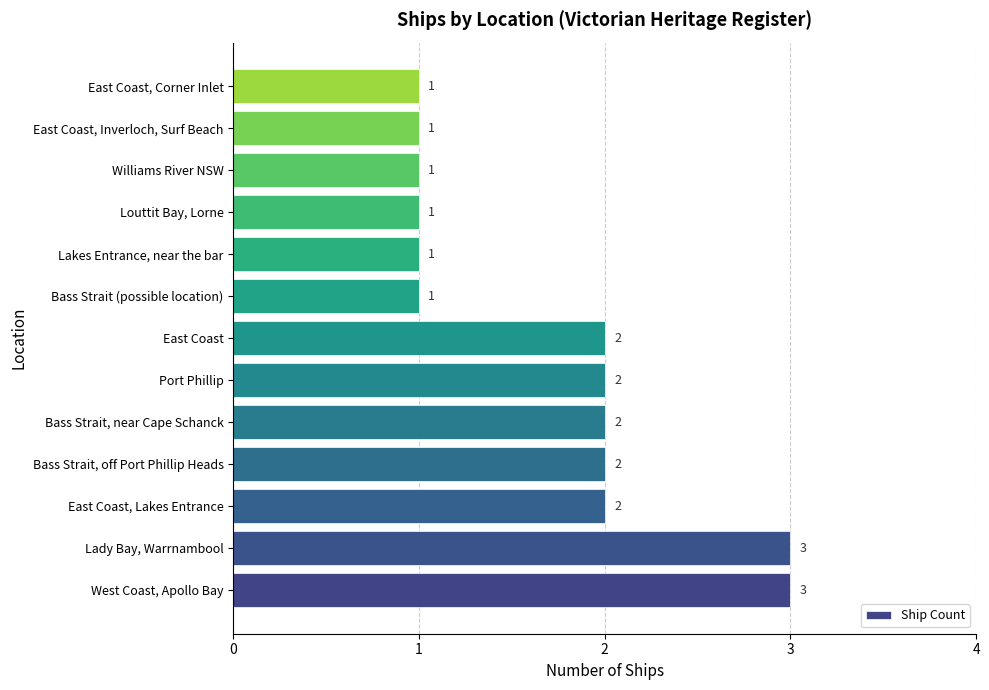

How many values are between 1 and 2?

11